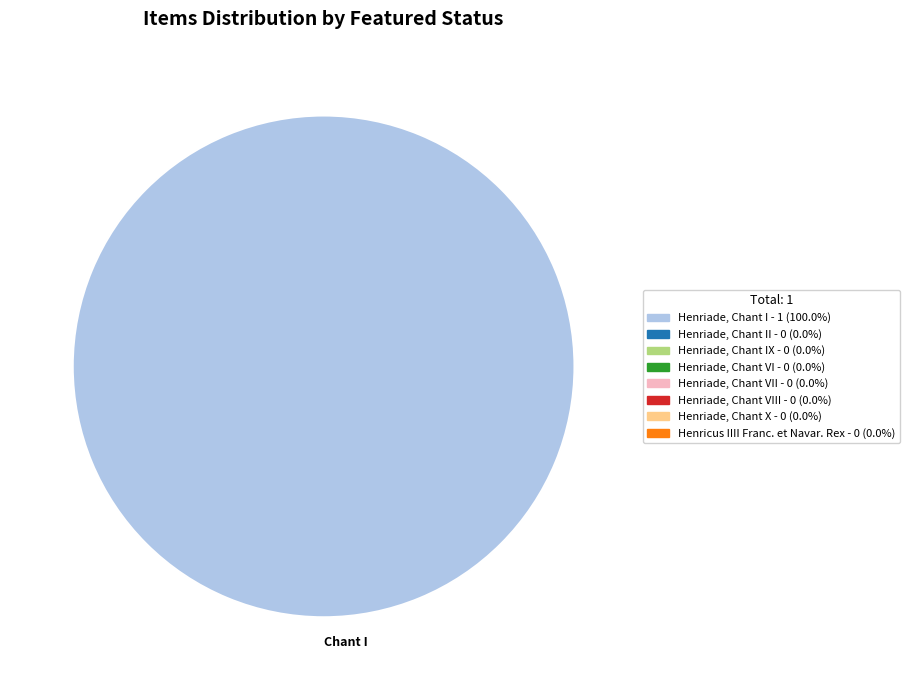

Count the number of slices in the pie.

1